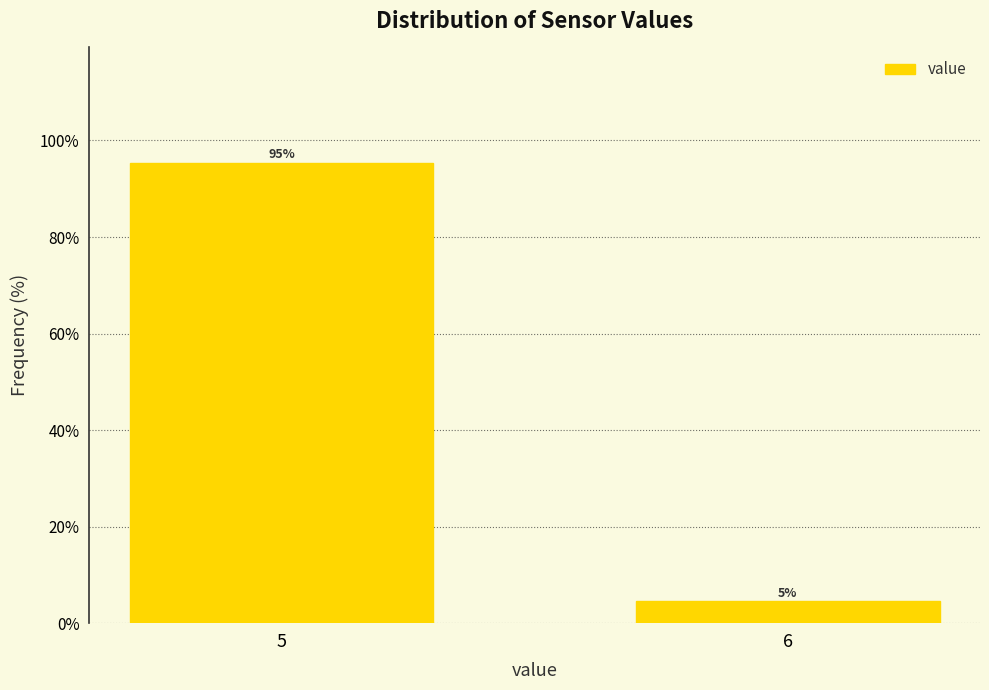

What is the sum of all values?

100.0